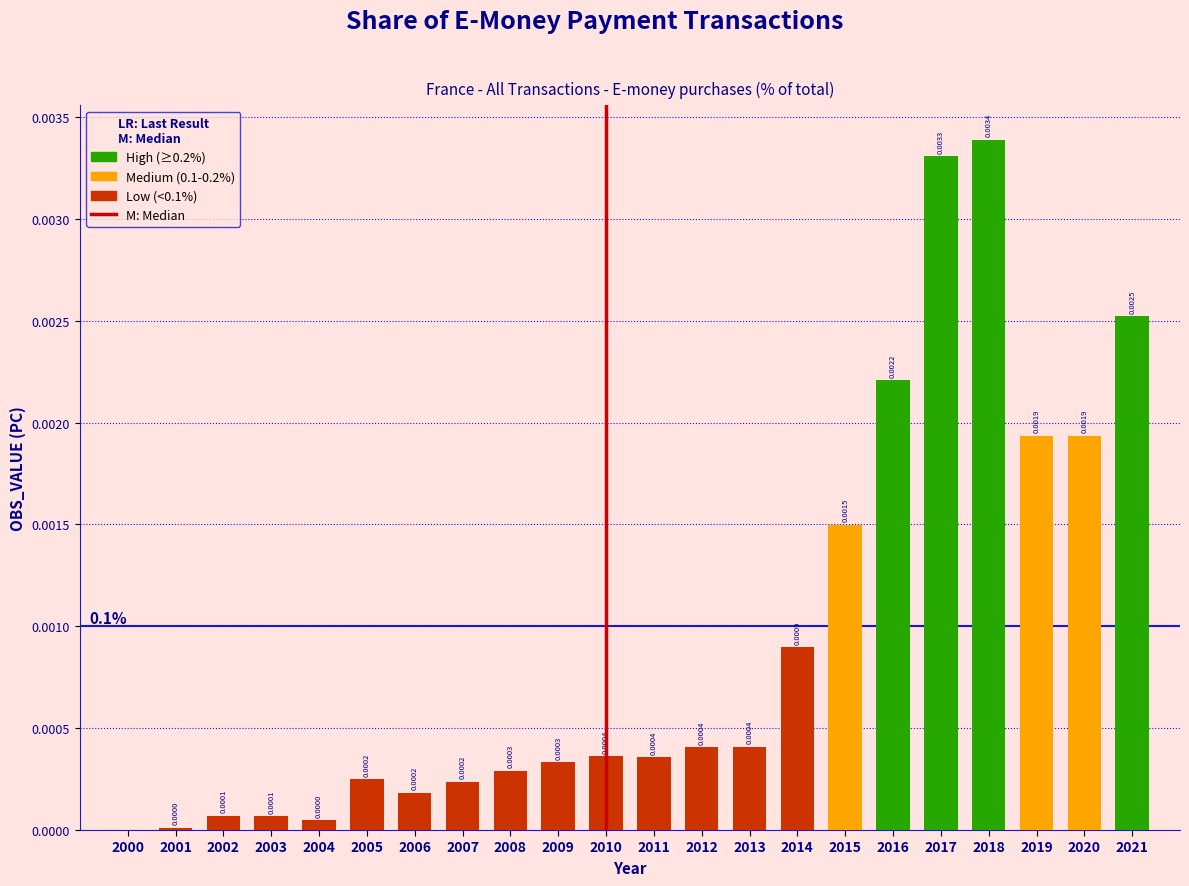

Which has a higher value, 2015 or 2009?

2015